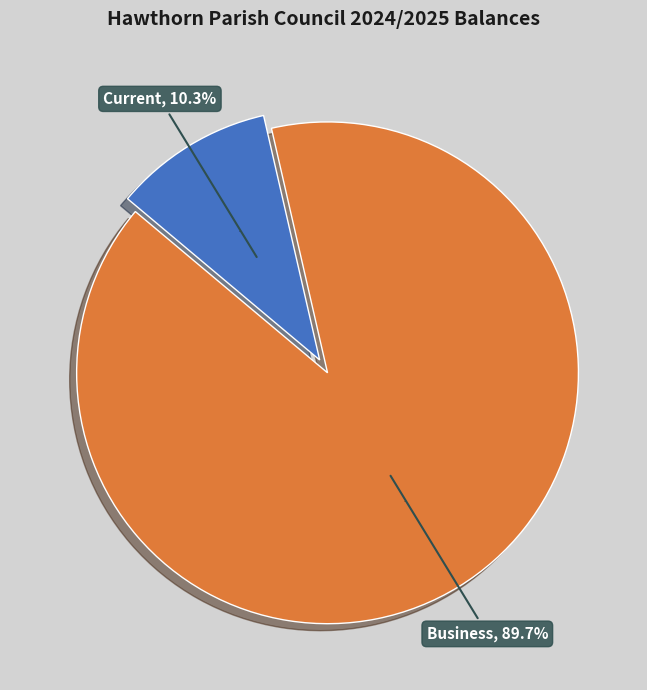

To the nearest percent, what is the difference between the Current and Business slice percentages?

79%